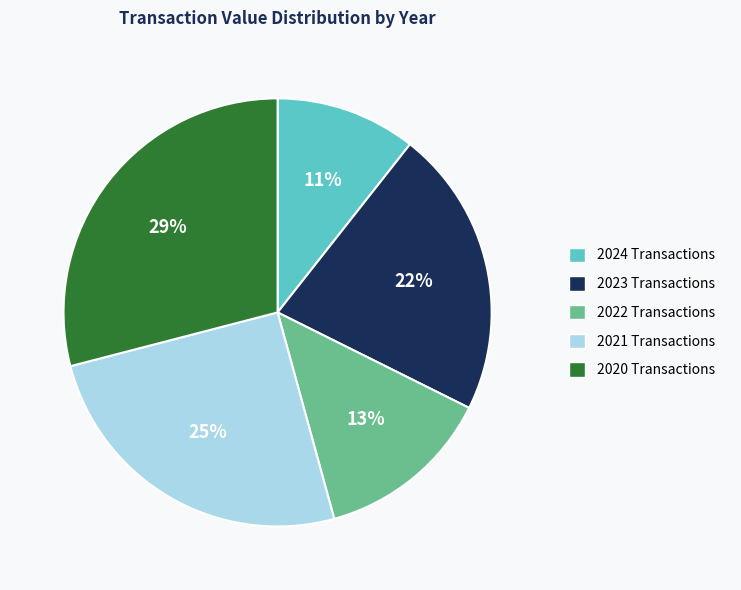

Which category has the biggest portion of the pie?

2020 Transactions